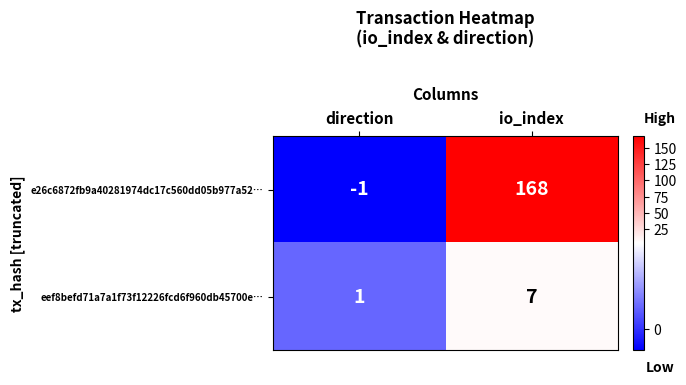

What is the sum of the eef8befd71a7a1f73f12226fcd6f960db45700e… values at direction and io_index?

8